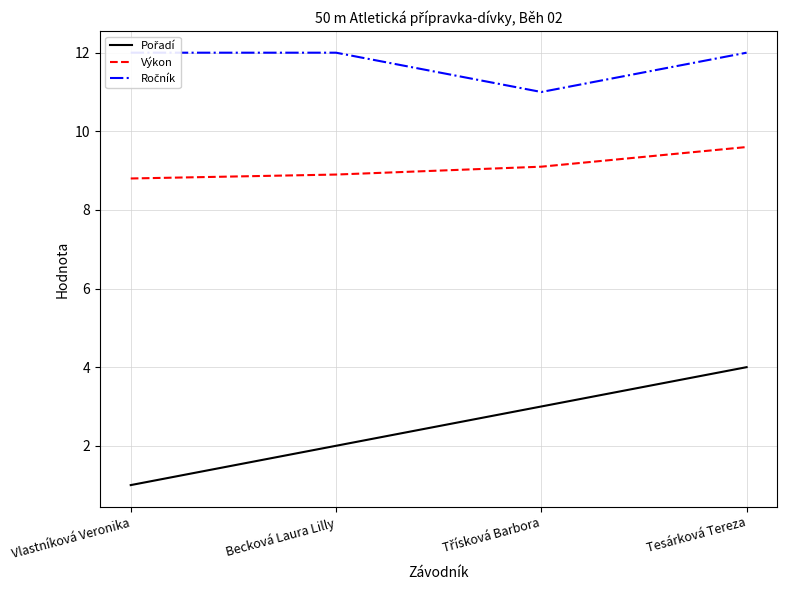

At which label is Výkon closest to 9?

Becková Laura Lilly